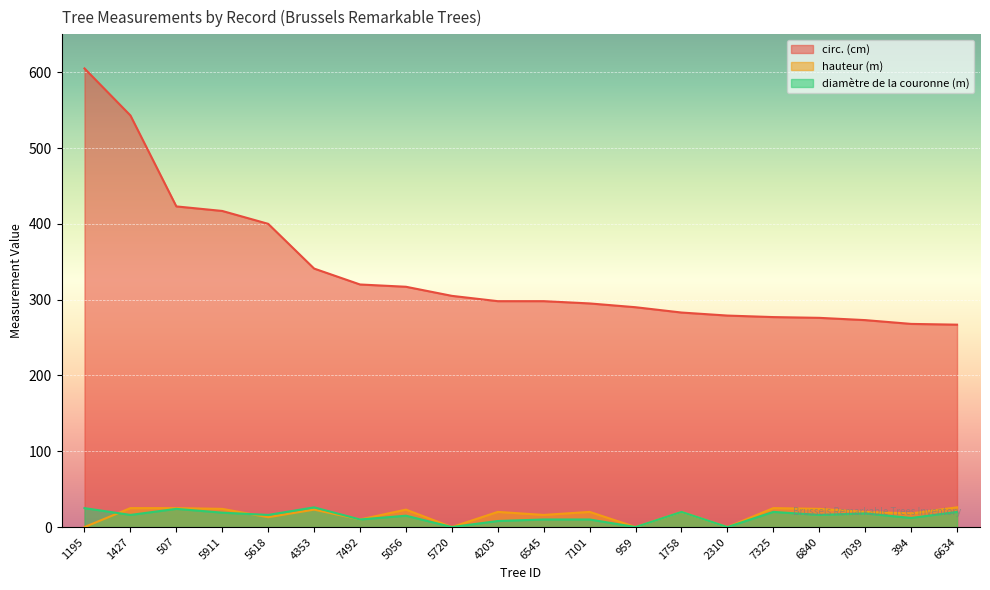

The diamètre de la couronne (m) series shows 7 at 6545. True or false?

False